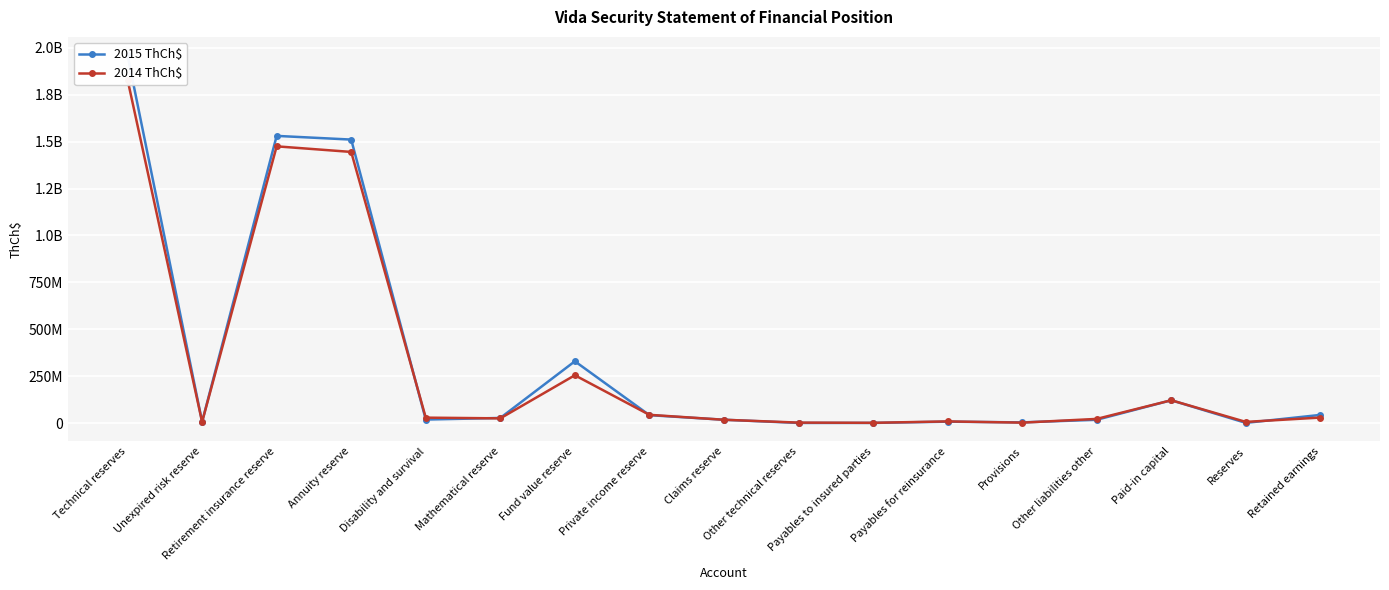

How many data points in 2014 ThCh$ are above 25987787?

8